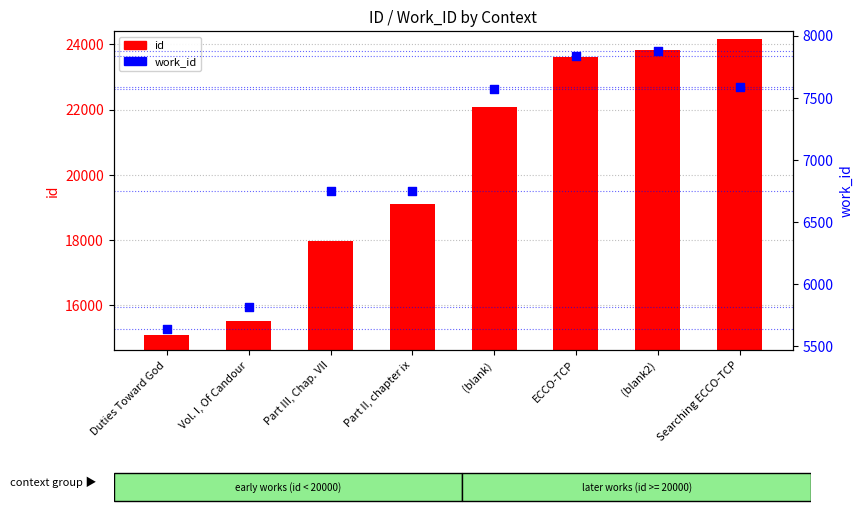

Is the value of id at Searching ECCO-TCP greater than the value of work_id at (blank)?

Yes